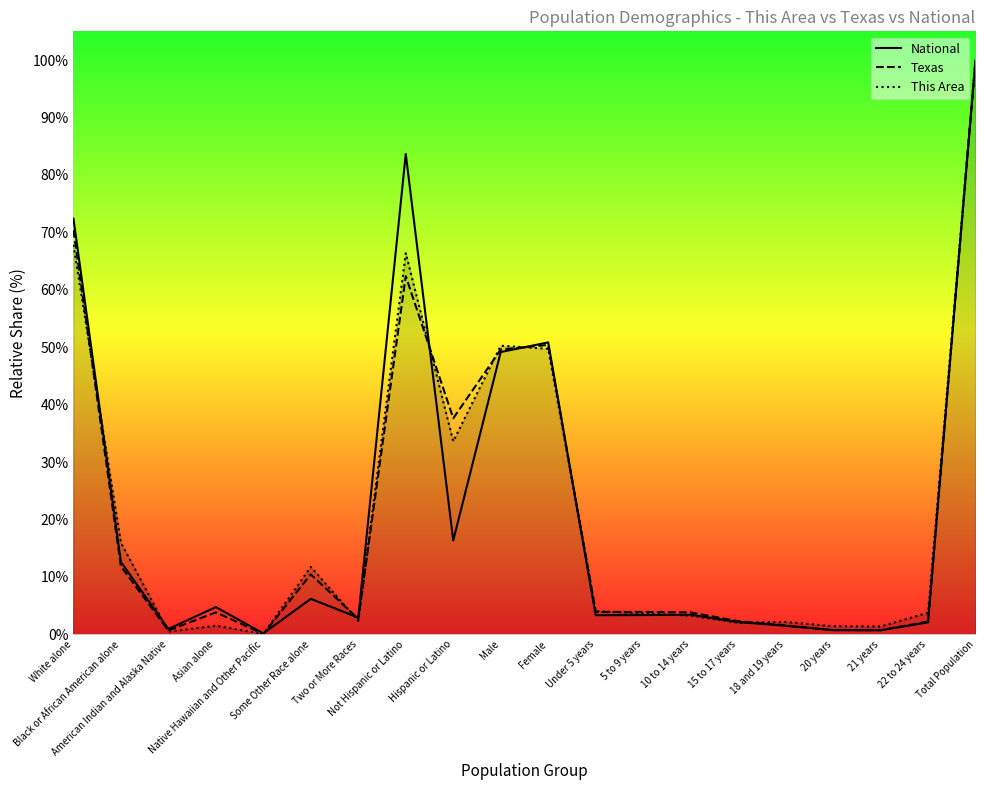

True or false: This Area has a value of 3.7 at 5 to 9 years.

True